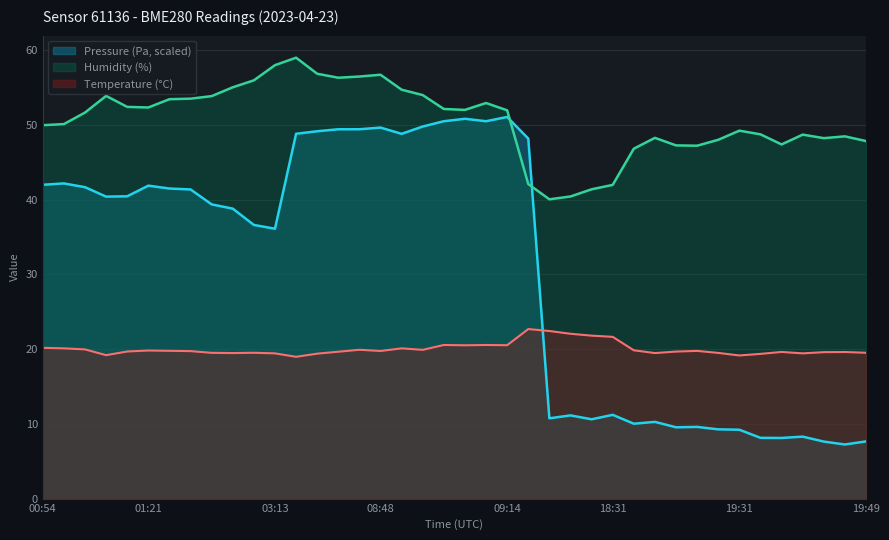

In Pressure (Pa), how many points are lower than both neighbors (excluding endpoints)?

10